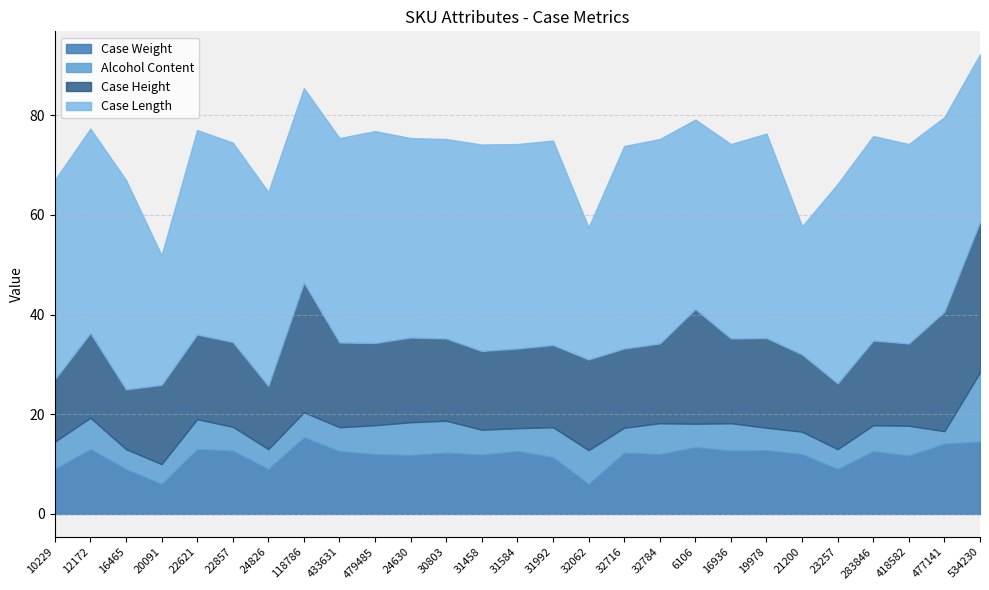

How many data points does each series have?

27